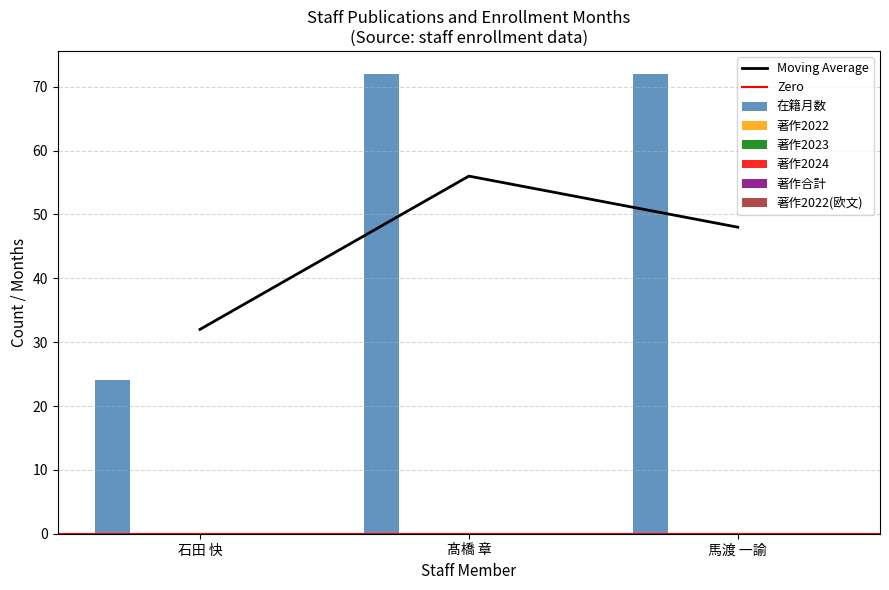

What is the label of the 1st bar from the left?

石田 快